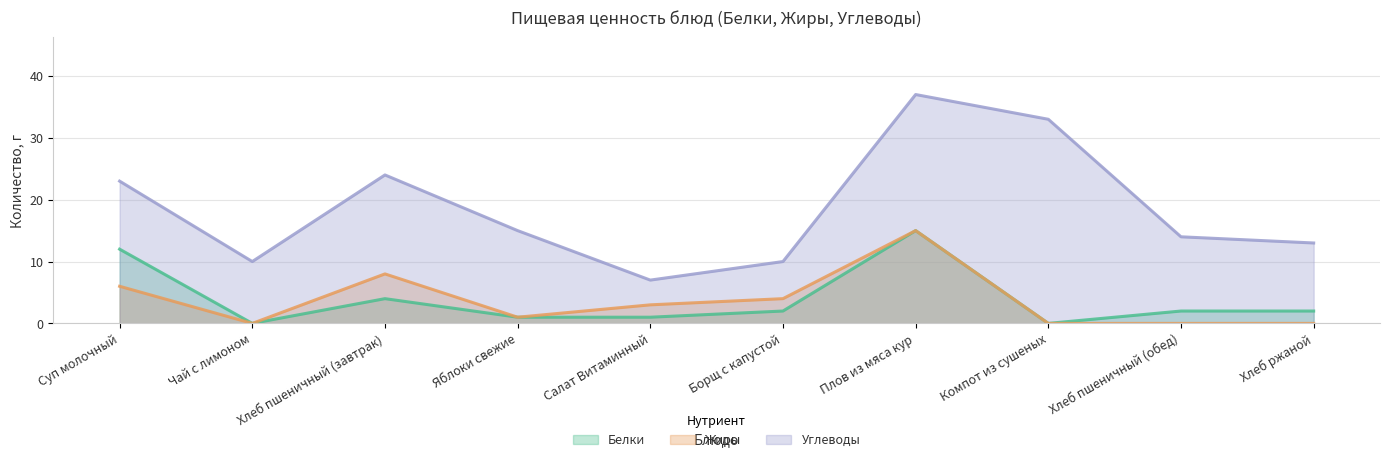

What are all the series names shown in the legend?

Белки, Жиры, Углеводы